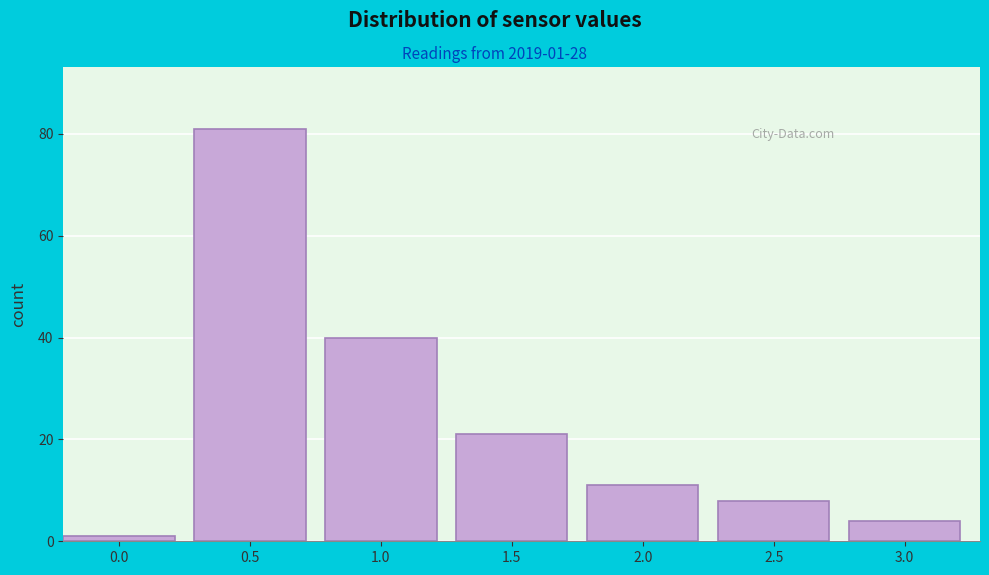

Reading left to right, transcribe all the data shown in this chart.

1	81	40	21	11	8	4